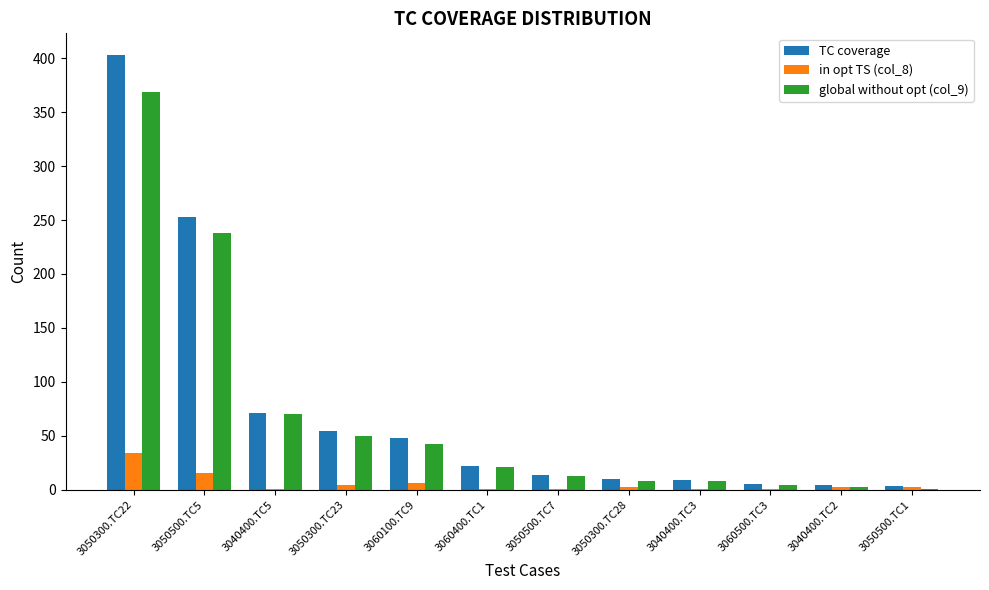

Where does the global without opt (col_9) series first go above 21?

3050300.TC22